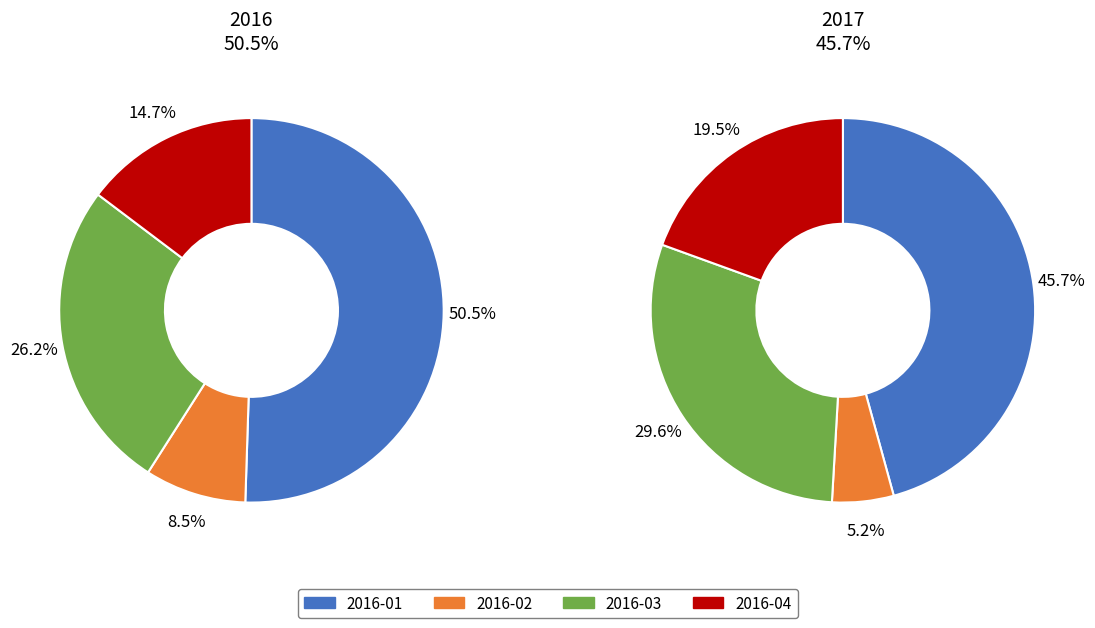

Count the number of slices in the pie.

4